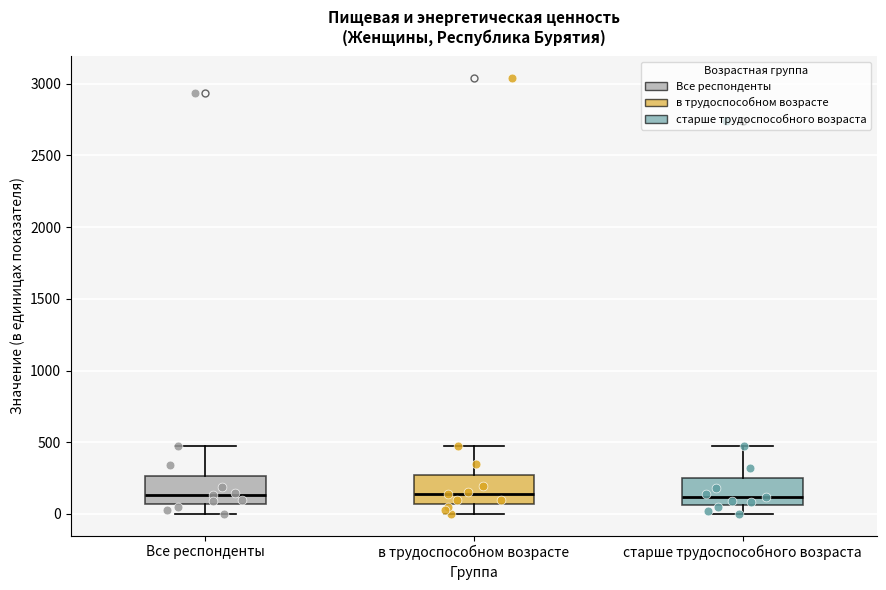

Where does the upper whisker of the box for в трудоспособном возрасте end on the y-axis? The values are not printed on the chart, so give them approximately, as read against the axis.

500